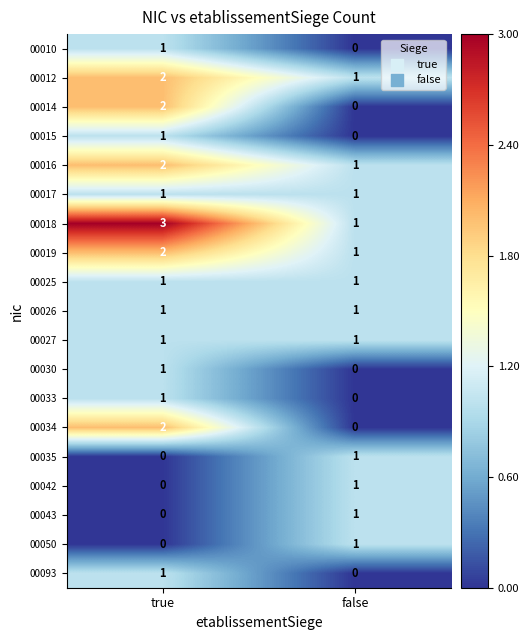

At which category is the sum across all series the highest?

true